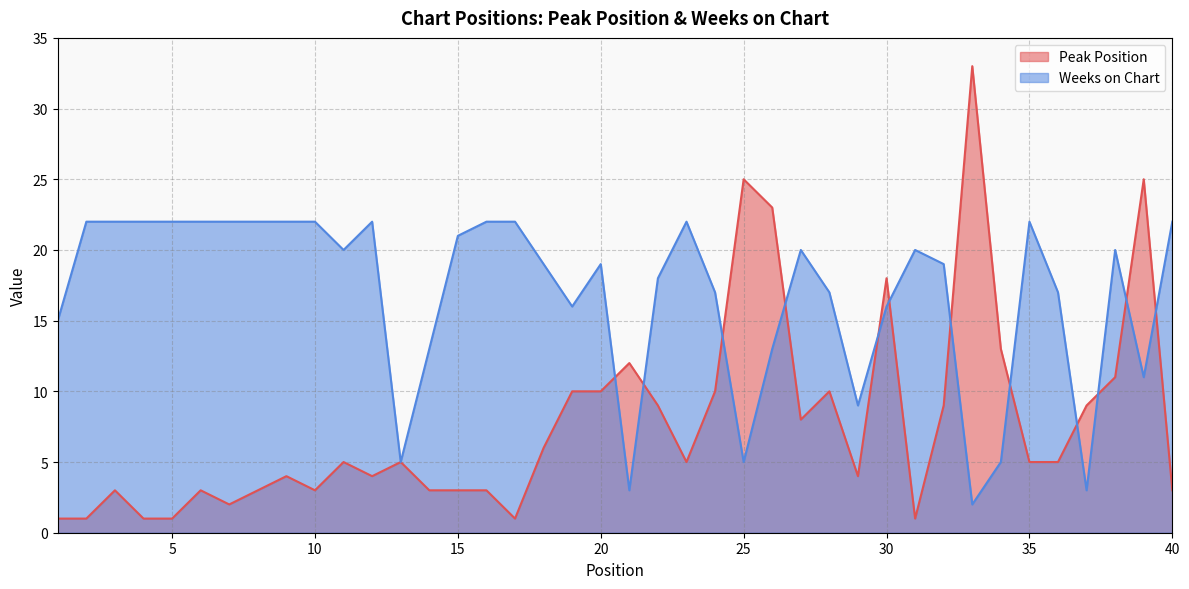

What is the maximum value for Weeks on Chart?

22